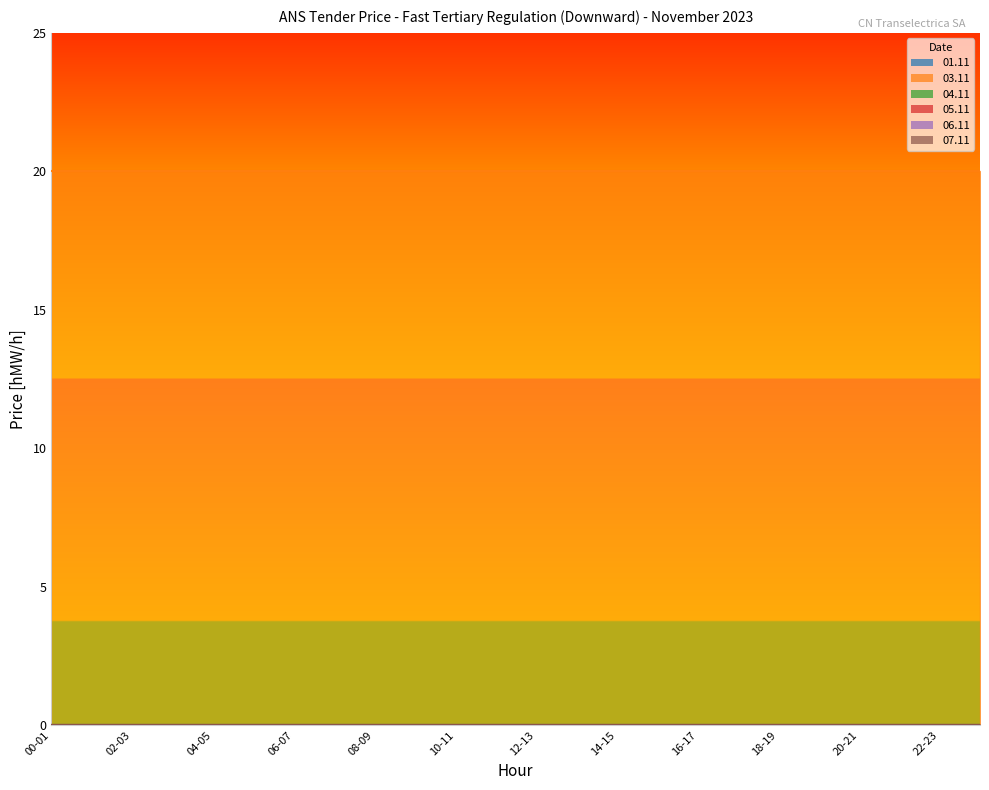

True or false: 03.11 has more than 2 interior local peaks.

False